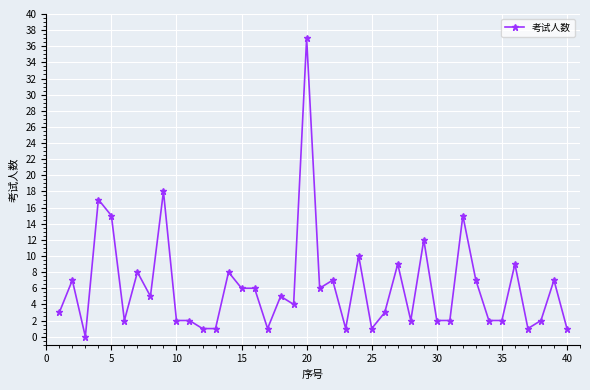

What is the value of the 40th point from the left?

1